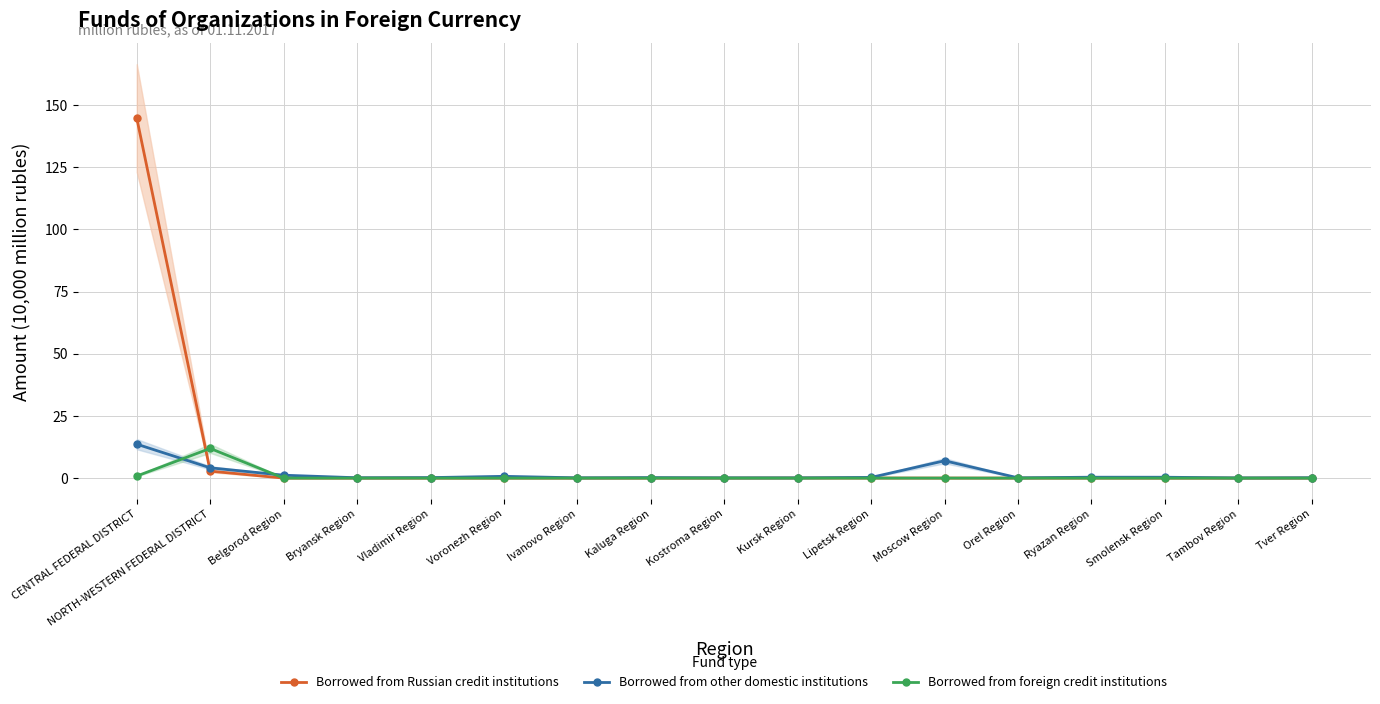

What is the label of the 6th point from the left?

Voronezh Region